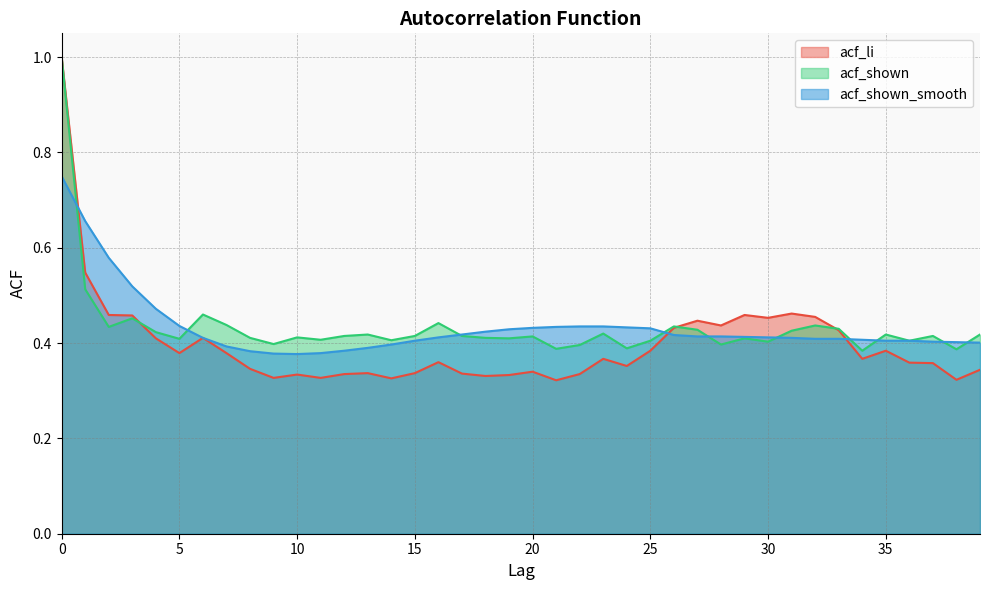

What is the spread (max minus min) of values at 14?

0.1